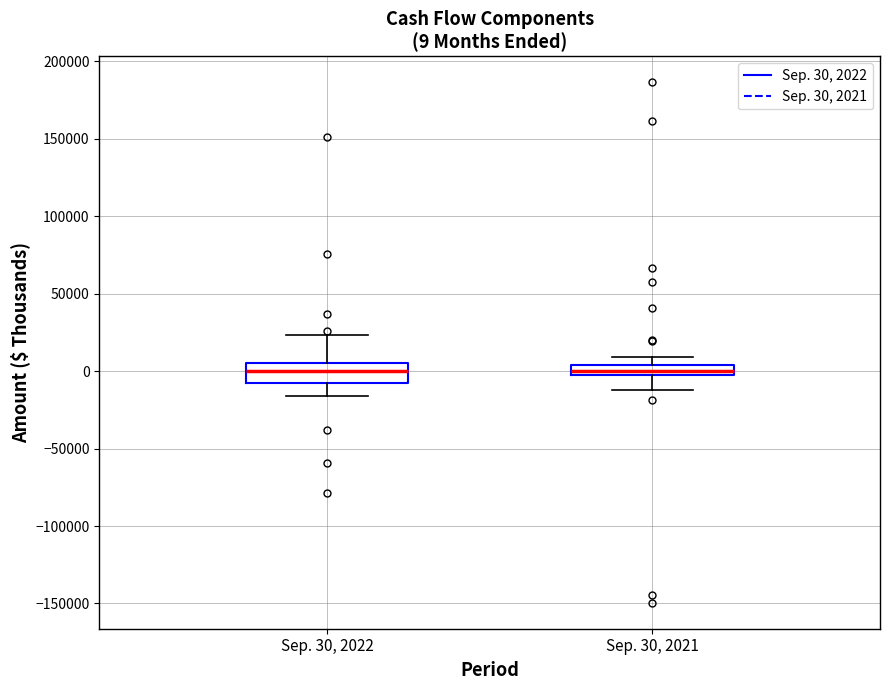

Which box is the tallest, from its lower edge to its upper edge?

Sep. 30, 2022